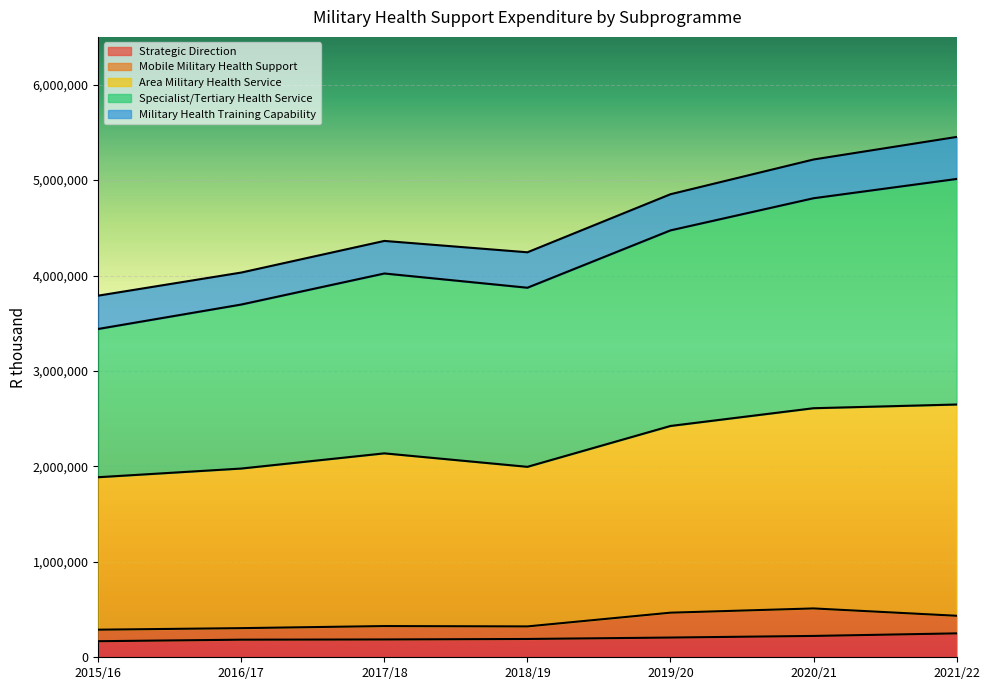

Is the value of Area Military Health Service at 2017/18 greater than the value of Strategic Direction at 2018/19?

Yes